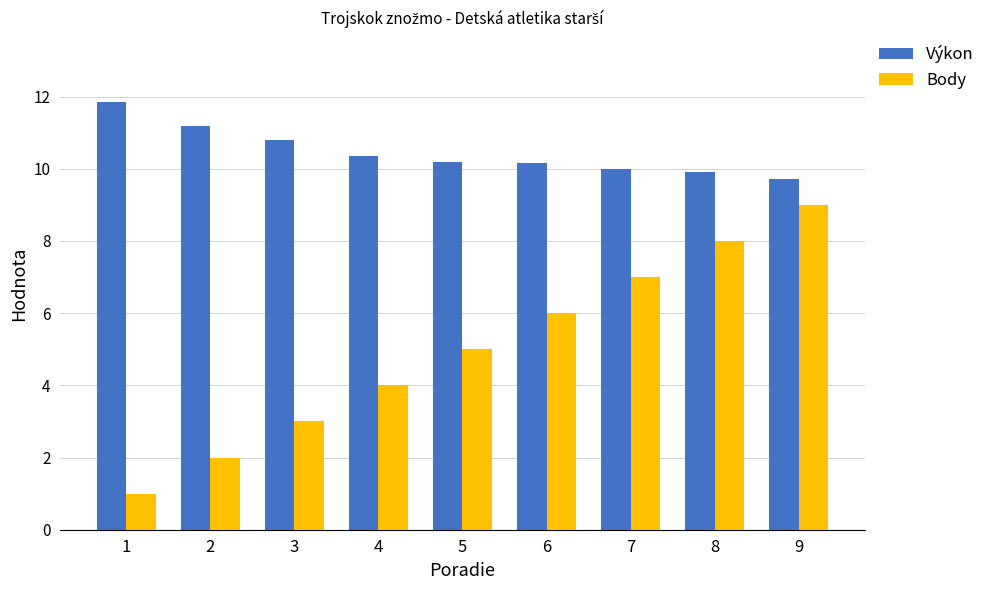

Which series has the largest total across all categories?

Výkon